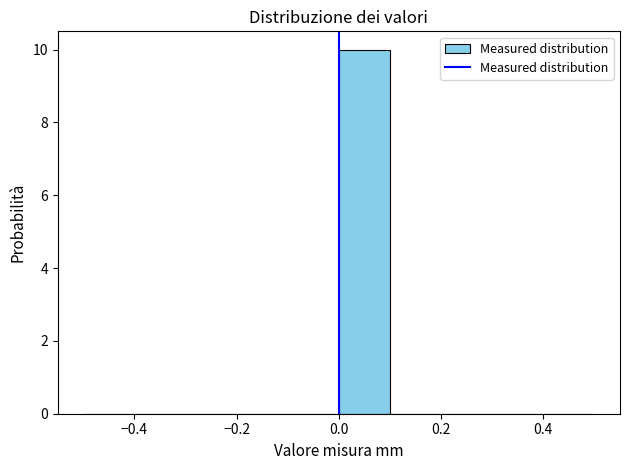

Reading left to right, list every bar in this chart as the range it spans on the x-axis followed by its height. The values are not printed on the chart, so give them approximately, as read against the axis.

-0.5 to -0.4: 0
-0.4 to -0.3: 0
-0.3 to -0.2: 0
-0.2 to -0.1: 0
-0.1 to 0.0: 0
0.0 to 0.1: 10
0.1 to 0.2: 0
0.2 to 0.3: 0
0.3 to 0.4: 0
0.4 to 0.5: 0